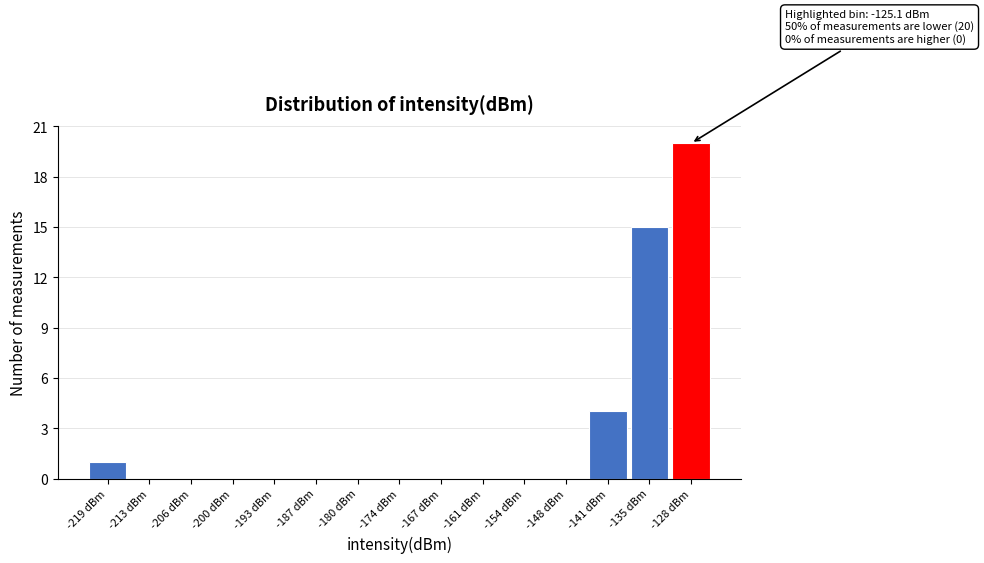

Reading left to right, transcribe all the data shown in this chart.

-219 dBm=1	-213 dBm=0	-206 dBm=0	-200 dBm=0	-193 dBm=0	-187 dBm=0	-180 dBm=0	-174 dBm=0	-167 dBm=0	-161 dBm=0	-154 dBm=0	-148 dBm=0	-141 dBm=4	-135 dBm=15	-128 dBm=20